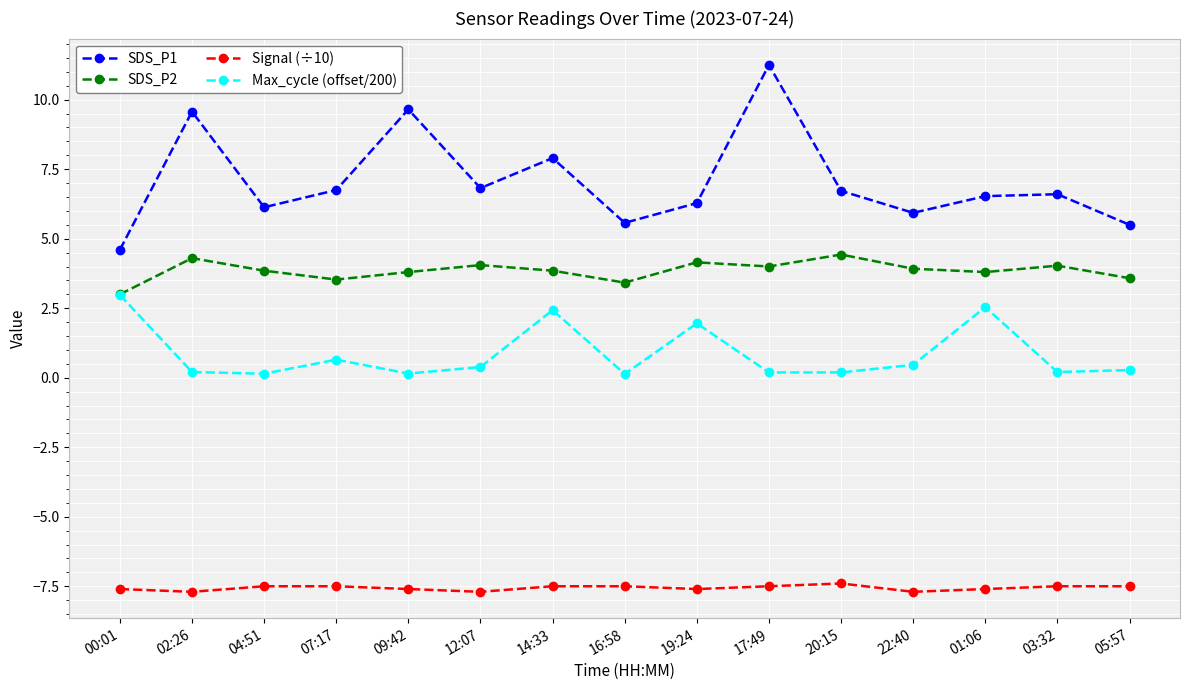

True or false: Signal (÷10) and SDS_P2 cross at least once.

False